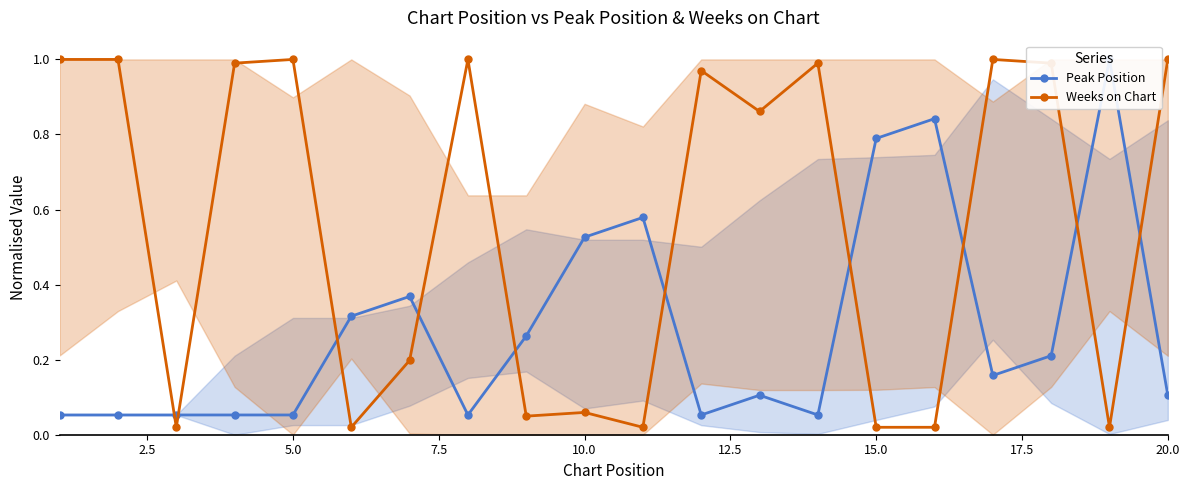

True or false: Weeks on Chart has more than 0 interior local peaks.

True